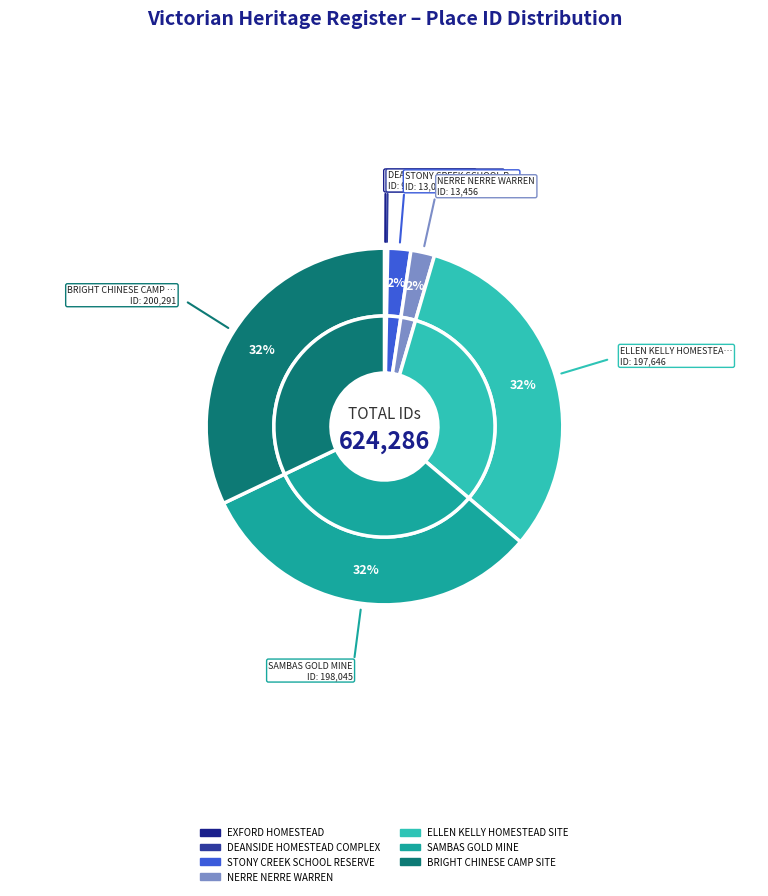

Rank the categories by value from lowest to highest.

EXFORD HOMESTEAD, DEANSIDE HOMESTEAD COMPLEX, STONY CREEK SCHOOL RESERVE, NERRE NERRE WARREN, ELLEN KELLY HOMESTEAD SITE, SAMBAS GOLD MINE, BRIGHT CHINESE CAMP SITE